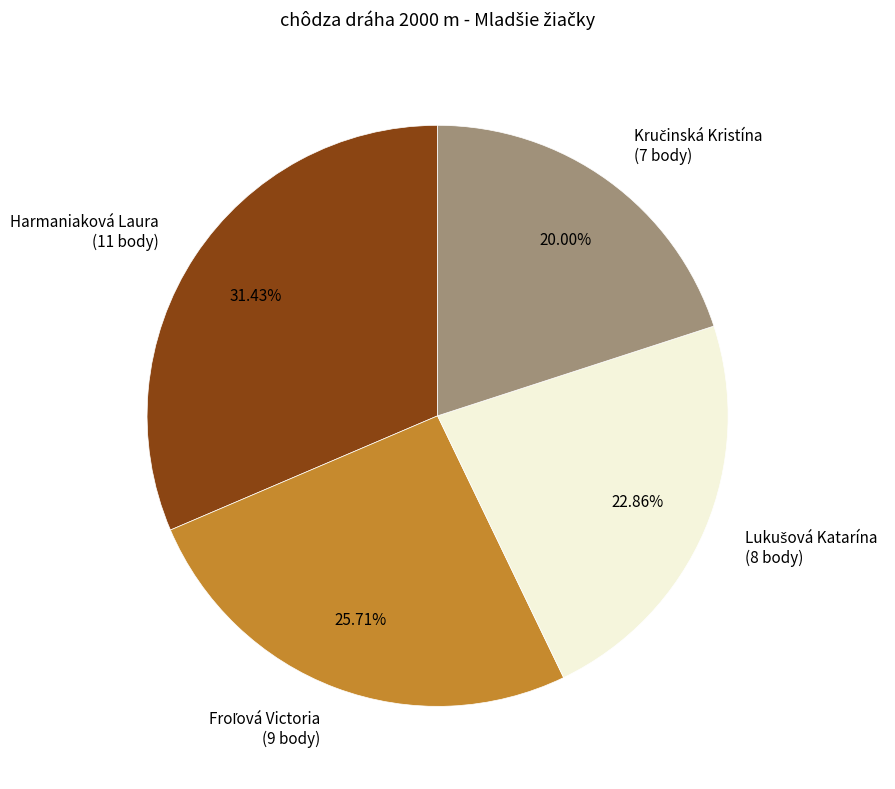

Is there any slice that represents more than half of the pie?

No